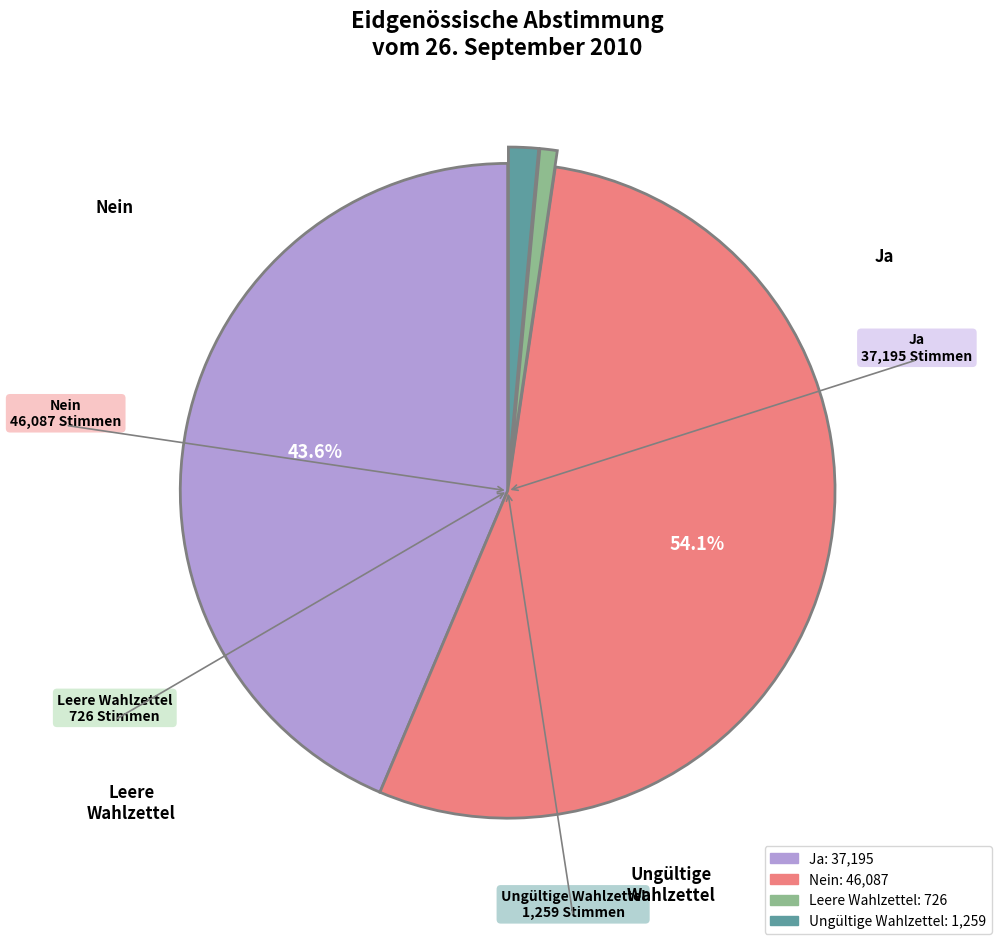

Which category accounts for the majority?

Nein